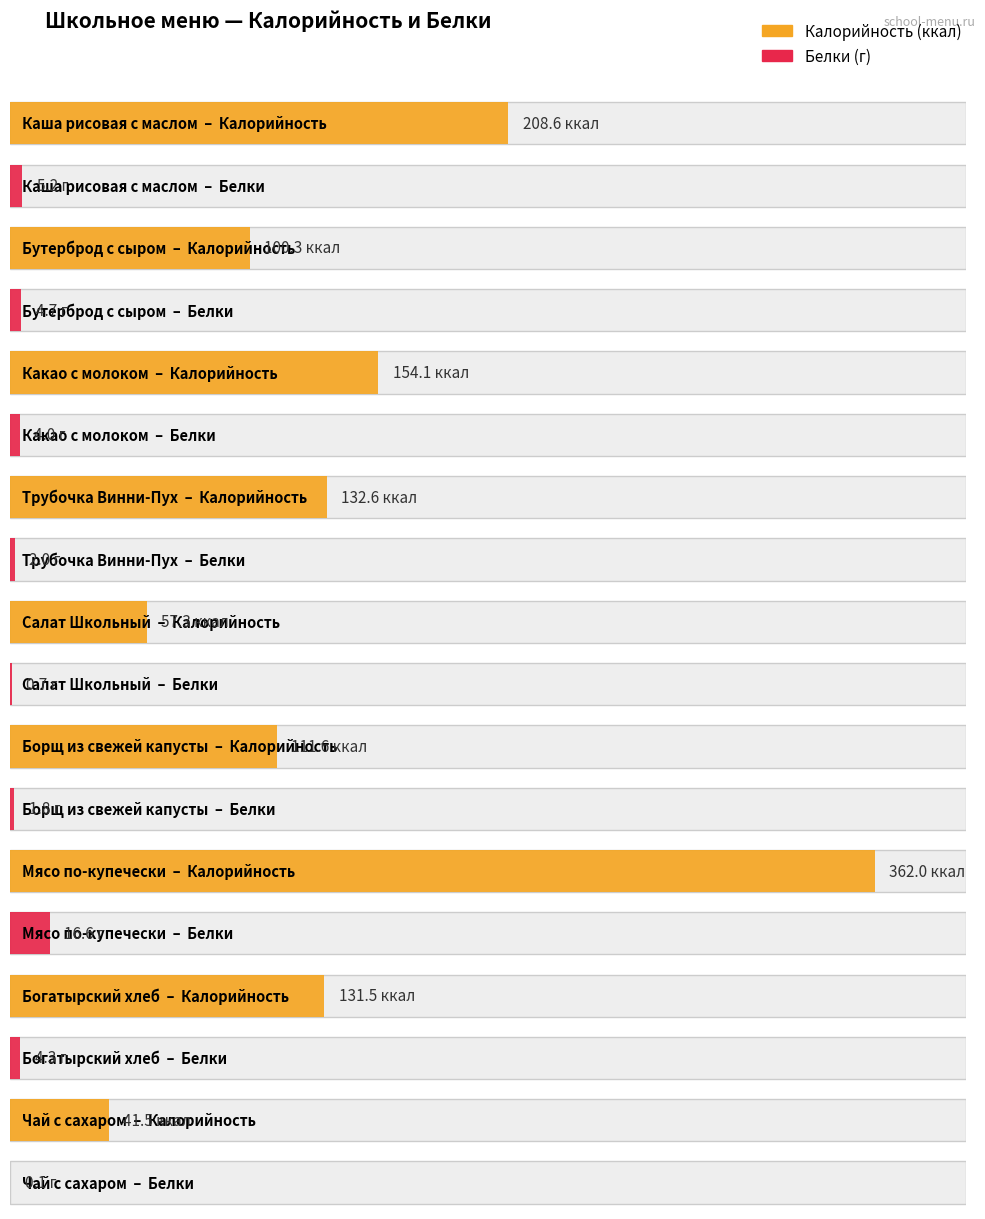

Reading left to right, extract all data points from this chart.

Калорийность: Каша рисовая с маслом=208.6	Бутерброд с сыром=100.3	Какао с молоком=154.1	Трубочка Винни-Пух=132.6	Салат Школьный=57.3	Борщ из свежей капусты=111.6	Мясо по-купечески=362.0	Богатырский хлеб=131.5	Чай с сахаром=41.5
Белки: Каша рисовая с маслом=5.2	Бутерброд с сыром=4.7	Какао с молоком=4.0	Трубочка Винни-Пух=2.0	Салат Школьный=0.7	Борщ из свежей капусты=1.8	Мясо по-купечески=16.6	Богатырский хлеб=4.3	Чай с сахаром=0.1